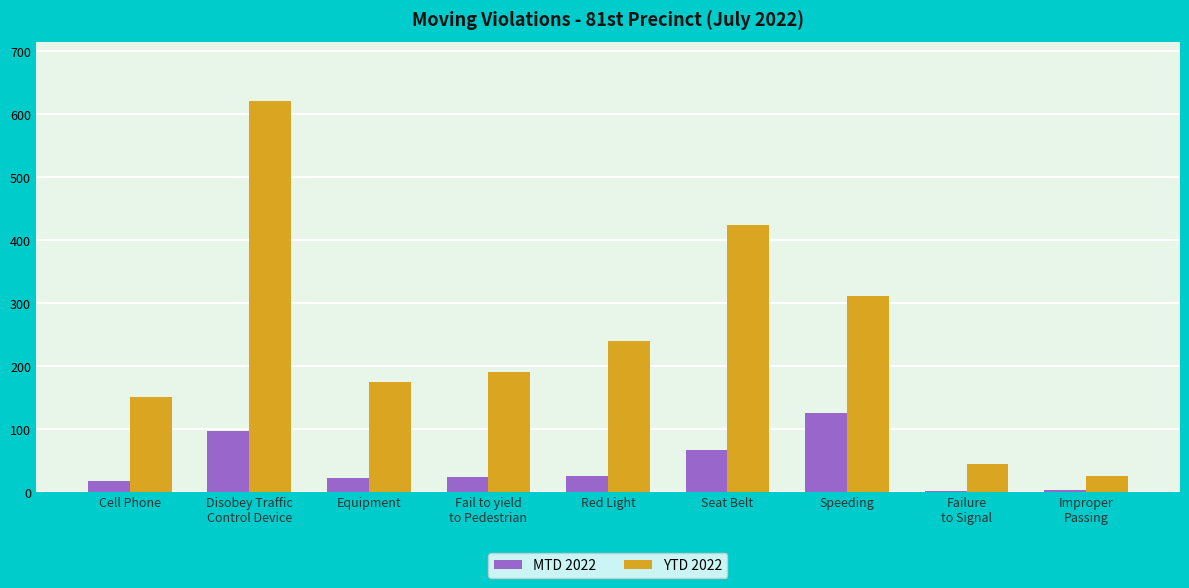

What is the maximum value shown in the chart?

621